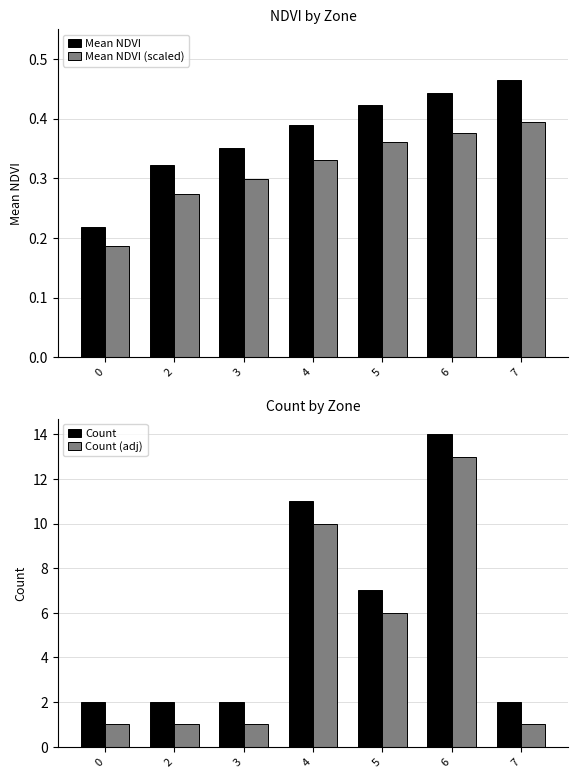

What is the spread (max minus min) of values at 0?

1.8